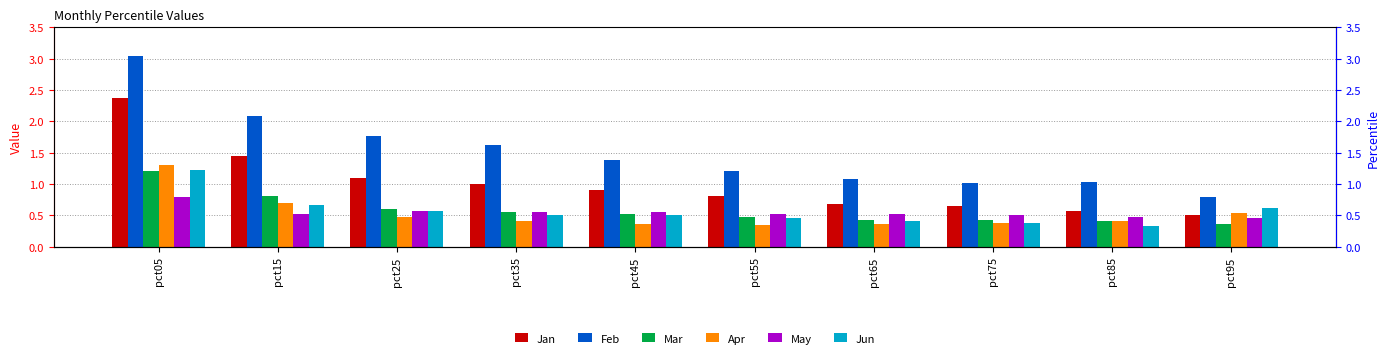

What is the value of the Apr bar at the 10th from the left?

0.5